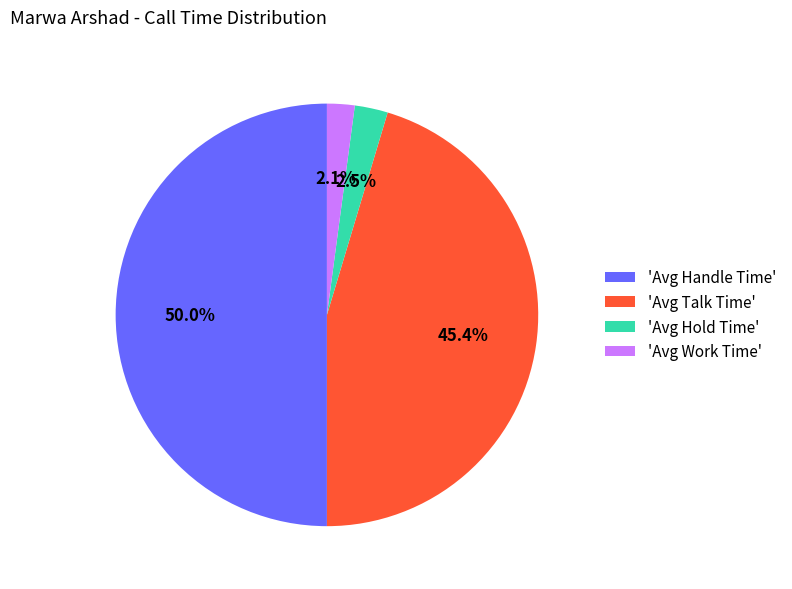

Is 'Avg Hold Time' the majority of the pie?

No